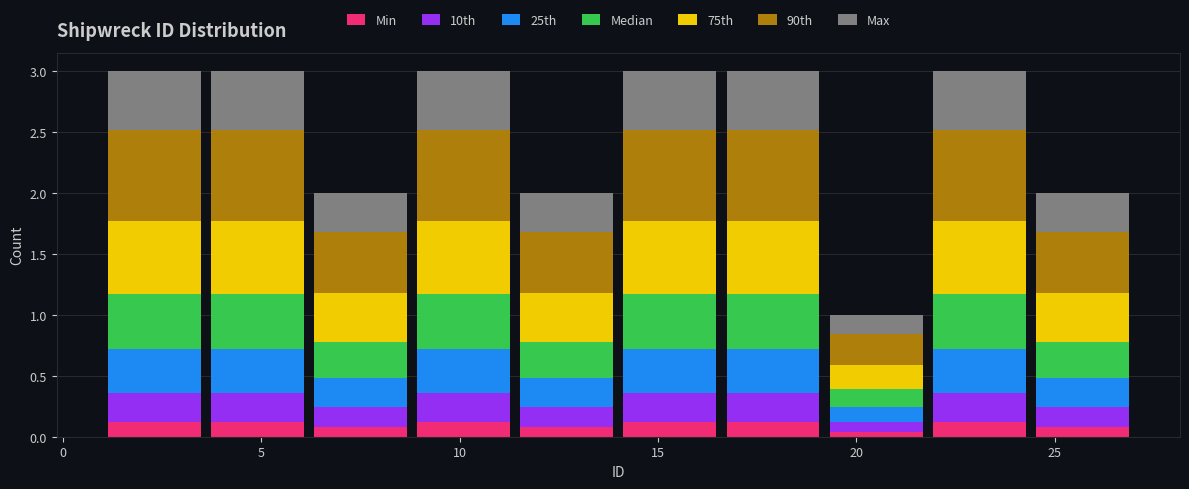

Reading left to right, list every stacked bar in this chart as the range it spans on the x-axis followed by its total height. Neither the bar edges nor the heights are printed on the chart, so give them approximately, as read against the axes.

1.0 to 3.6: 3
3.6 to 6.2: 3
6.2 to 8.8: 2
8.8 to 11.4: 3
11.4 to 14.0: 2
14.0 to 16.6: 3
16.6 to 19.2: 3
19.2 to 21.8: 1
21.8 to 24.4: 3
24.4 to 27.0: 2